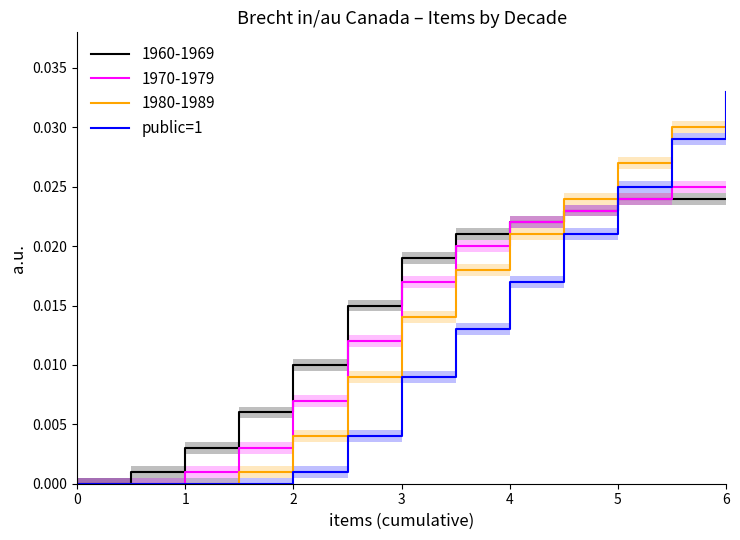

How many distinct data groups are displayed?

1